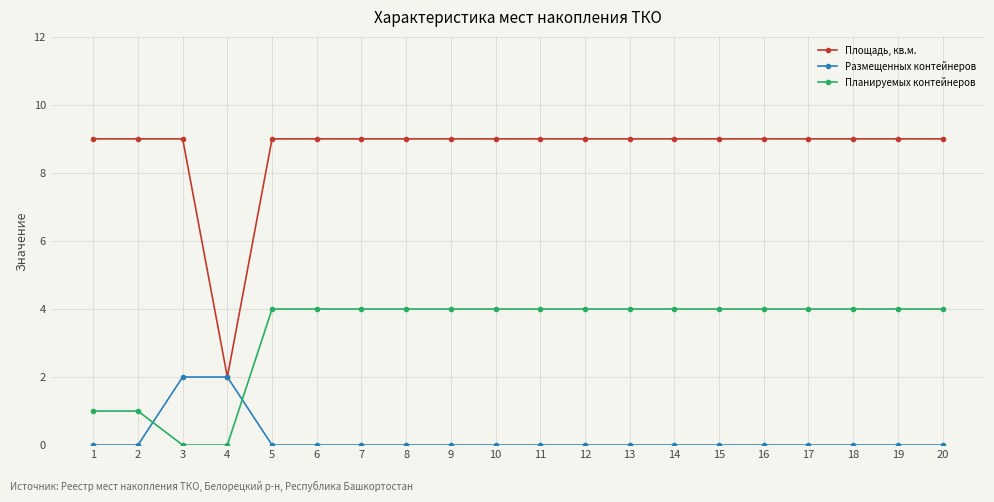

How many lines are shown in the chart?

3